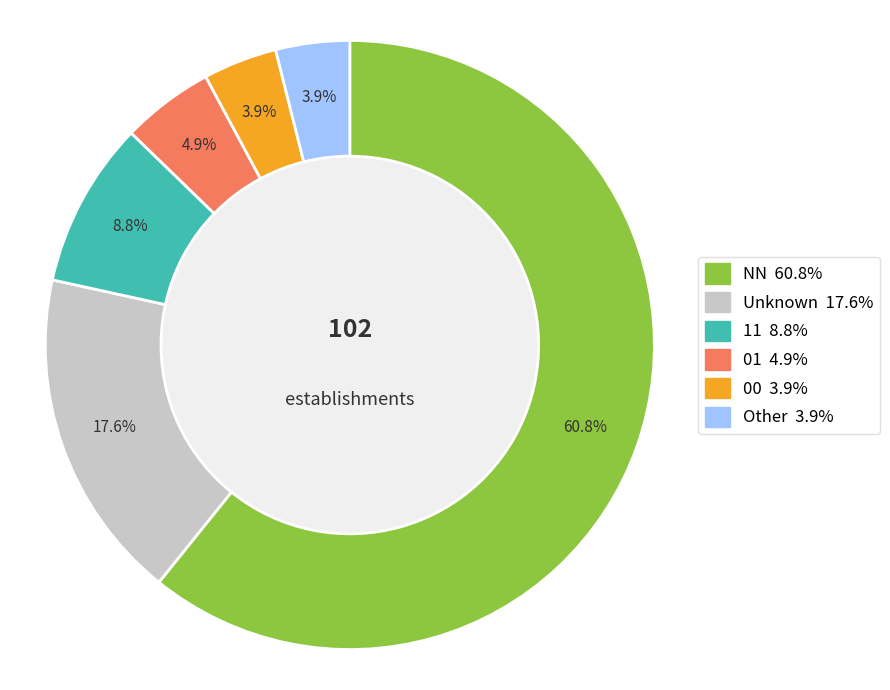

Is there a majority slice in this chart?

Yes